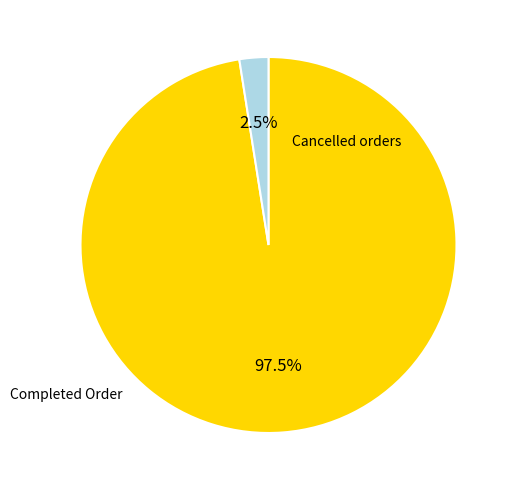

Is there a majority slice in this chart?

Yes